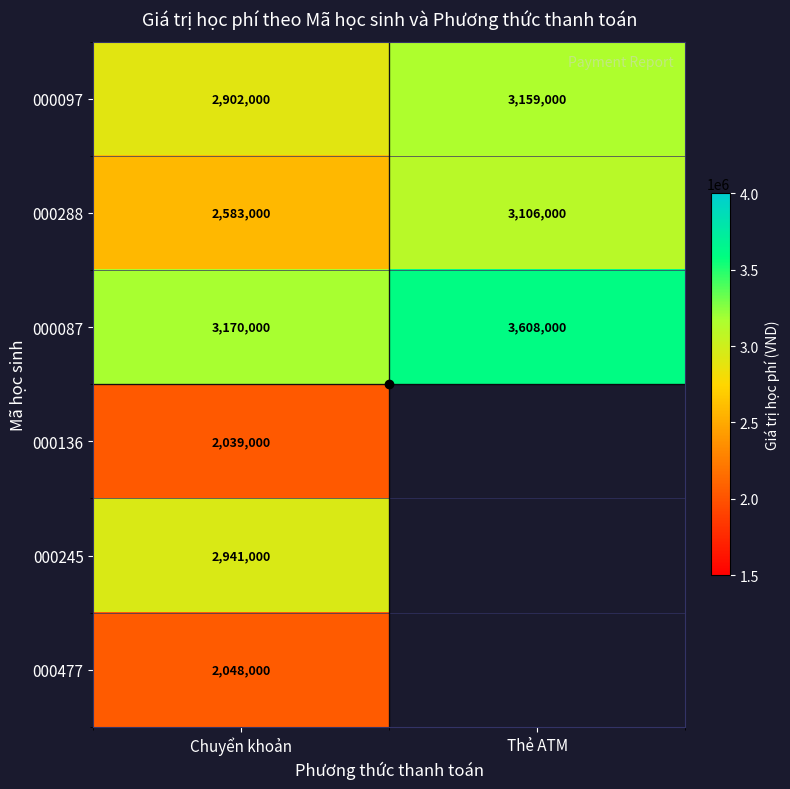

What is the difference between the 000288 values at Thẻ ATM and Chuyển khoản?

523000